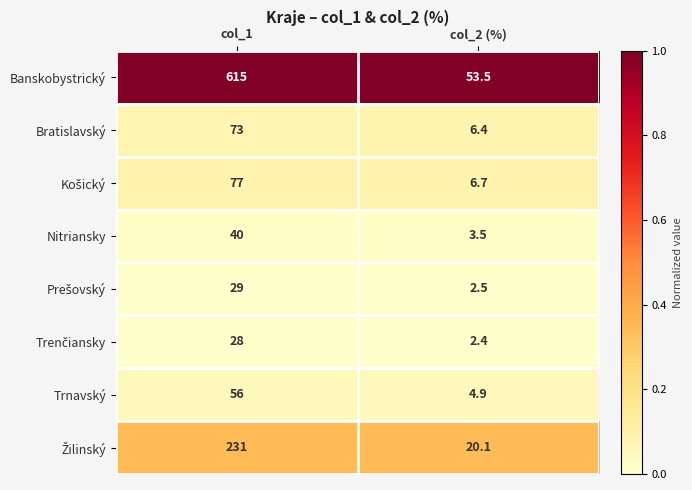

At which category is the sum across all series the highest?

col_1